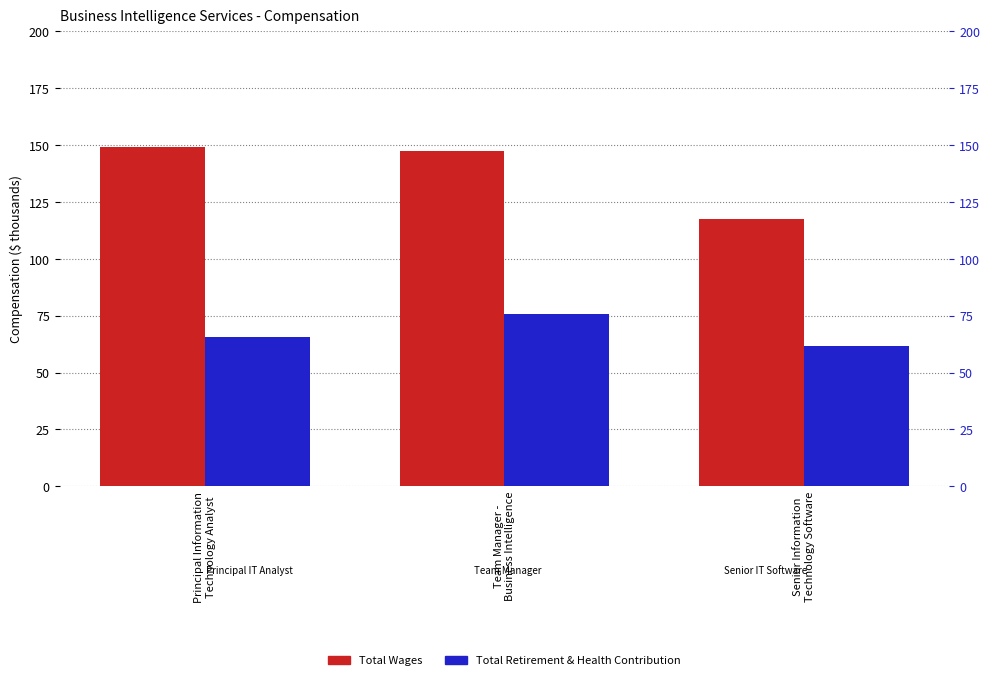

What are all the series names shown in the legend?

Total Wages, Total Retirement & Health Contribution